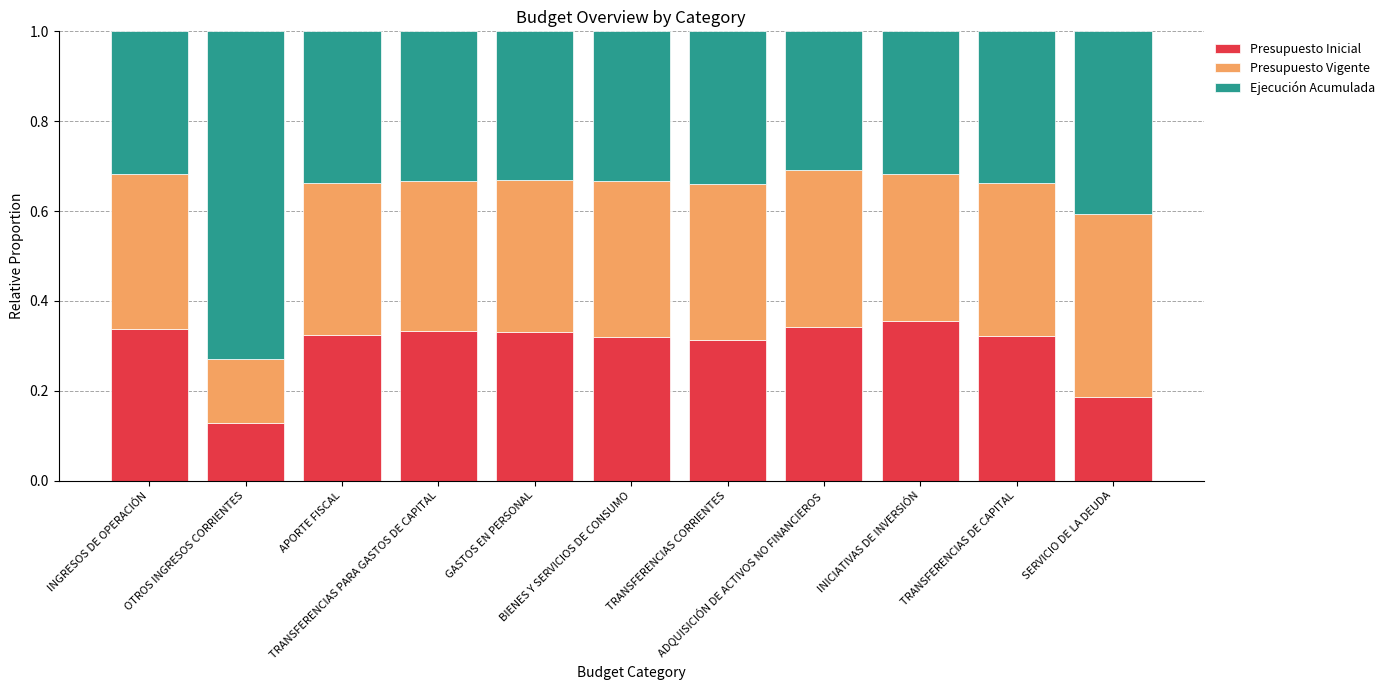

What are all the series names shown in the legend?

Presupuesto Inicial, Presupuesto Vigente, Ejecución Acumulada